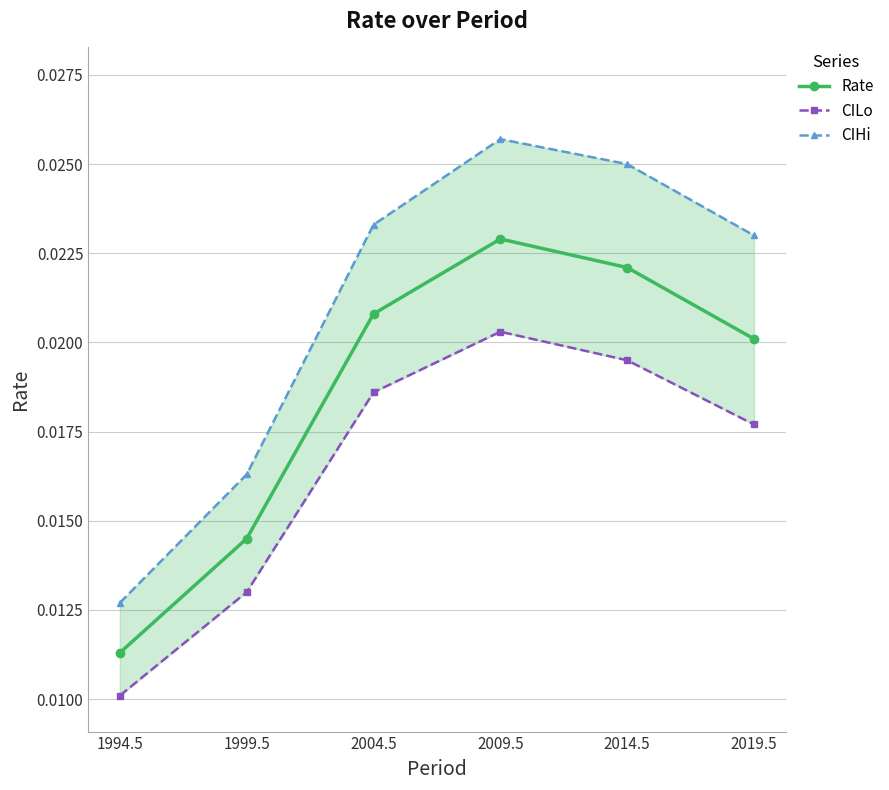

True or false: CILo has a value of 0.0 at 2019.5.

False